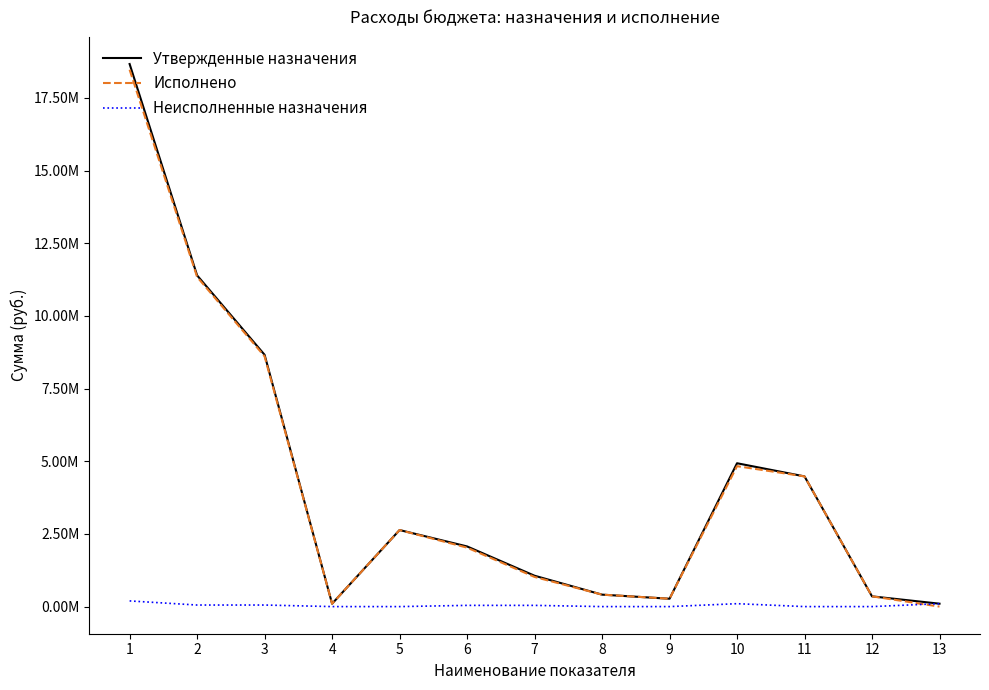

Does the chart display data point markers on the line(s)?

No